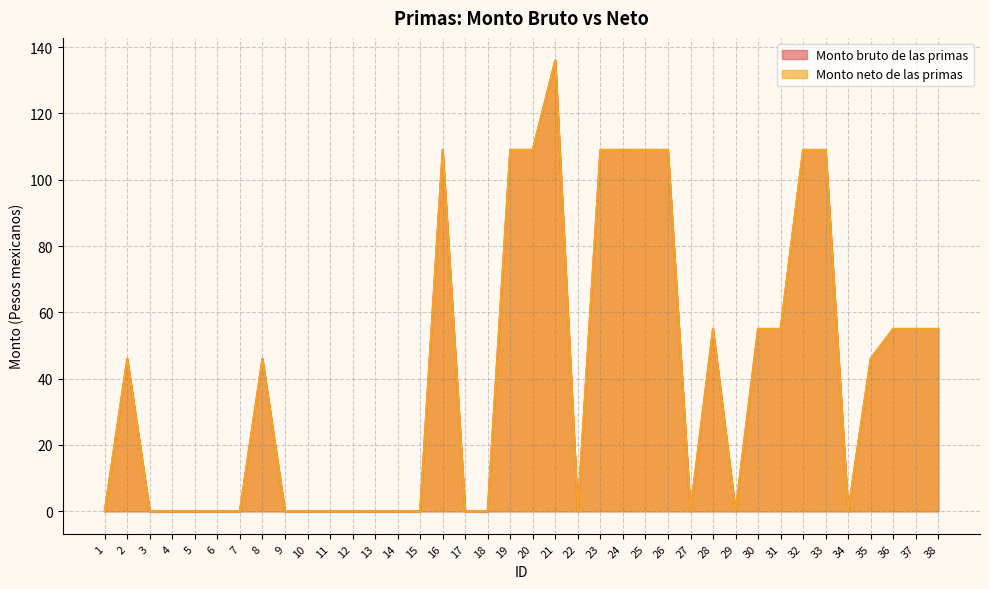

Reading right to left, extract all data points from this chart.

Monto bruto de las primas: 38=55	37=55	36=55	35=46	34=0	33=109	32=109	31=55	30=55	29=0	28=55	27=0	26=109	25=109	24=109	23=109	22=0	21=136	20=109	19=109	18=0	17=0	16=109	15=0	14=0	13=0	12=0	11=0	10=0	9=0	8=46	7=0	6=0	5=0	4=0	3=0	2=46	1=0
Monto neto de las primas: 38=55	37=55	36=55	35=46	34=0	33=109	32=109	31=55	30=55	29=0	28=55	27=0	26=109	25=109	24=109	23=109	22=0	21=136	20=109	19=109	18=0	17=0	16=109	15=0	14=0	13=0	12=0	11=0	10=0	9=0	8=46	7=0	6=0	5=0	4=0	3=0	2=46	1=0